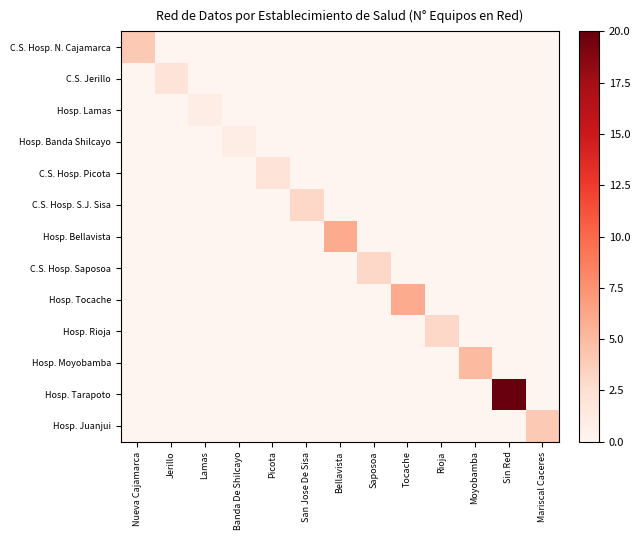

At how many categories does at least one series exceed 1?

11